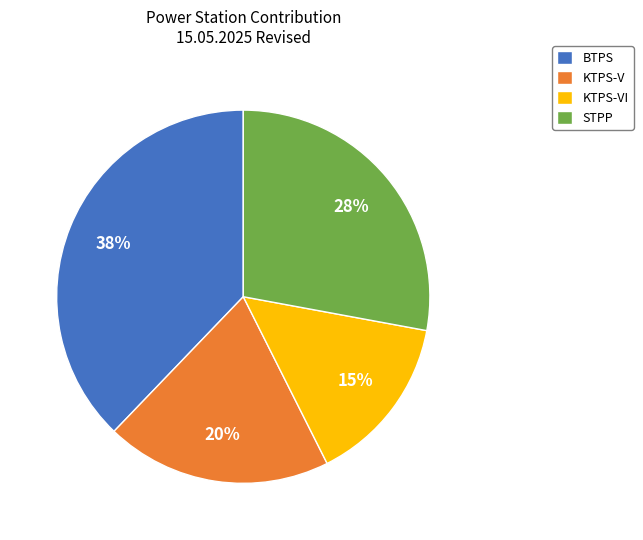

Is there any slice that represents more than half of the pie?

No